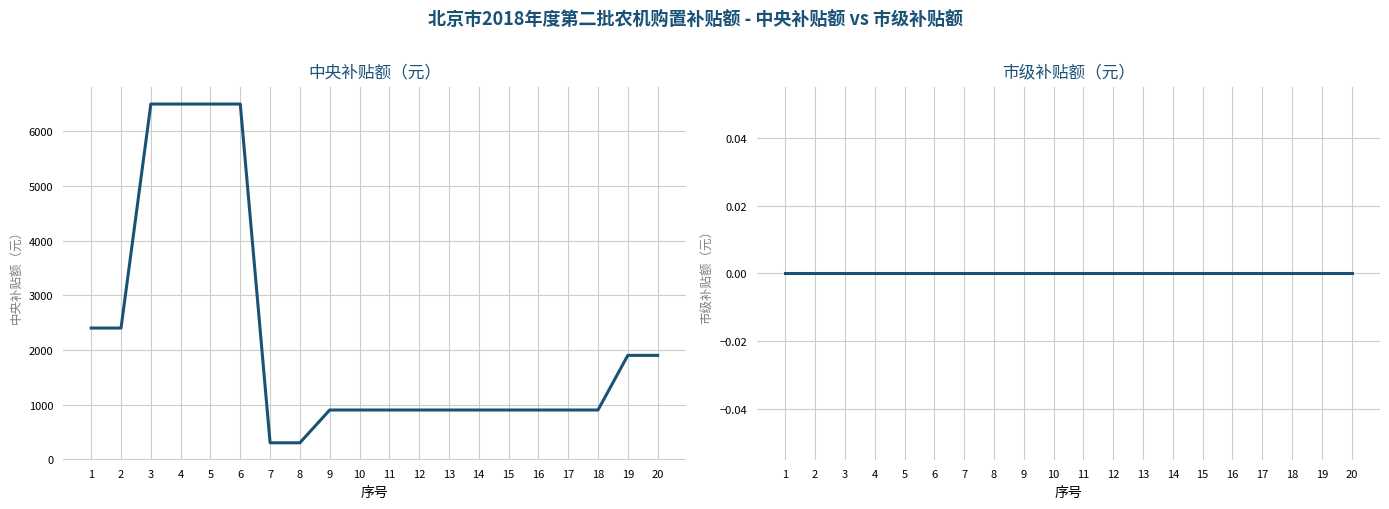

Which series has the largest range (max minus min)?

中央补贴额（元）